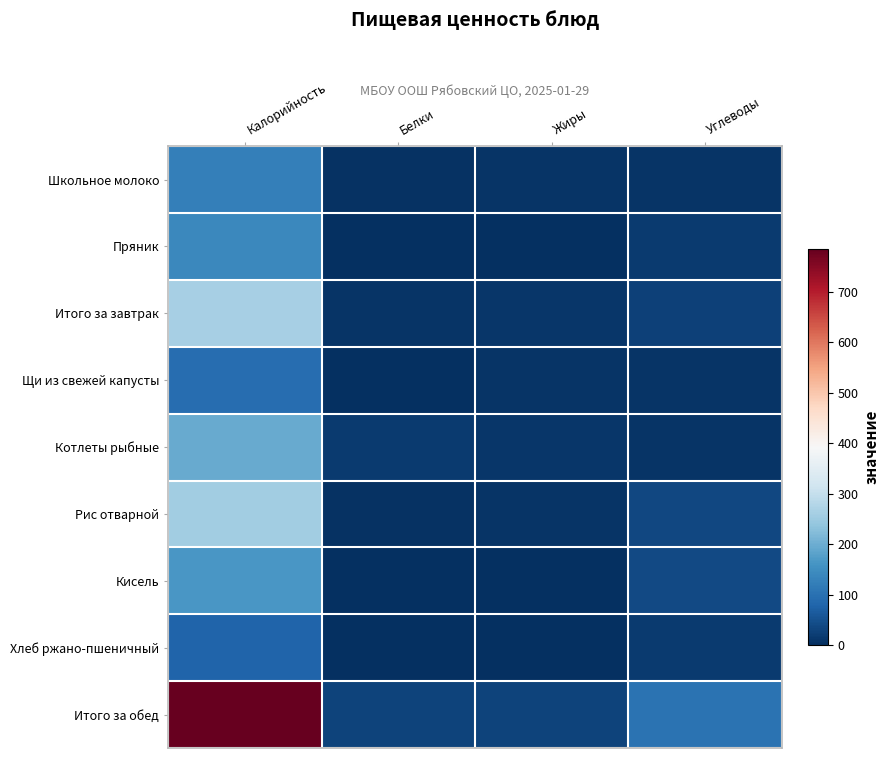

Reading right to left, transcribe all the data shown in this chart.

Школьное молоко: Углеводы=7	Жиры=8	Белки=6	Калорийность=124
Пряник: Углеводы=18	Жиры=2	Белки=1	Калорийность=138
Итого за завтрак: Углеводы=25	Жиры=10	Белки=7	Калорийность=261
Щи из свежей капусты: Углеводы=7	Жиры=8	Белки=3	Калорийность=94
Котлеты рыбные: Углеводы=7	Жиры=10	Белки=18	Калорийность=194
Рис отварной: Углеводы=35	Жиры=8	Белки=5	Калорийность=256
Кисель: Углеводы=39	Жиры=1	Белки=0	Калорийность=163
Хлеб ржано-пшеничный: Углеводы=16	Жиры=1	Белки=3	Калорийность=78
Итого за обед: Углеводы=104	Жиры=28	Белки=29	Калорийность=785